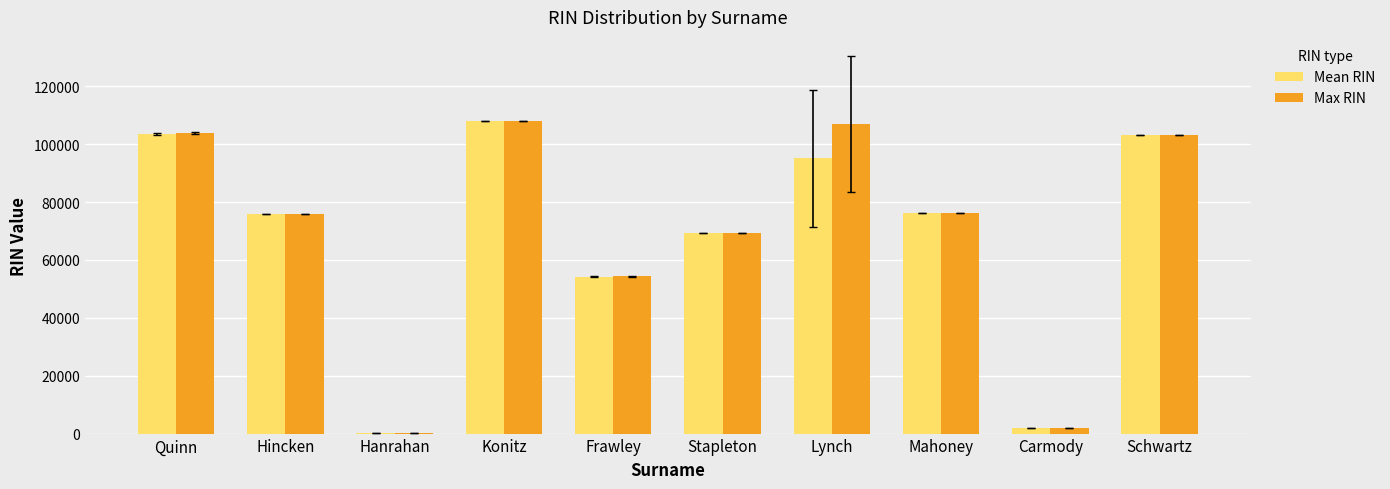

True or false: Max RIN has a value of 69421.0 at Stapleton.

True